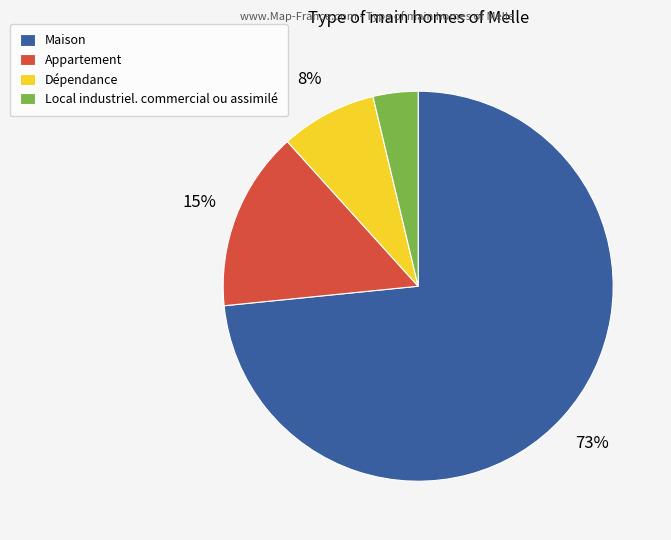

Combined, do Local industriel. commercial ou assimilé and Appartement account for over 50%?

No